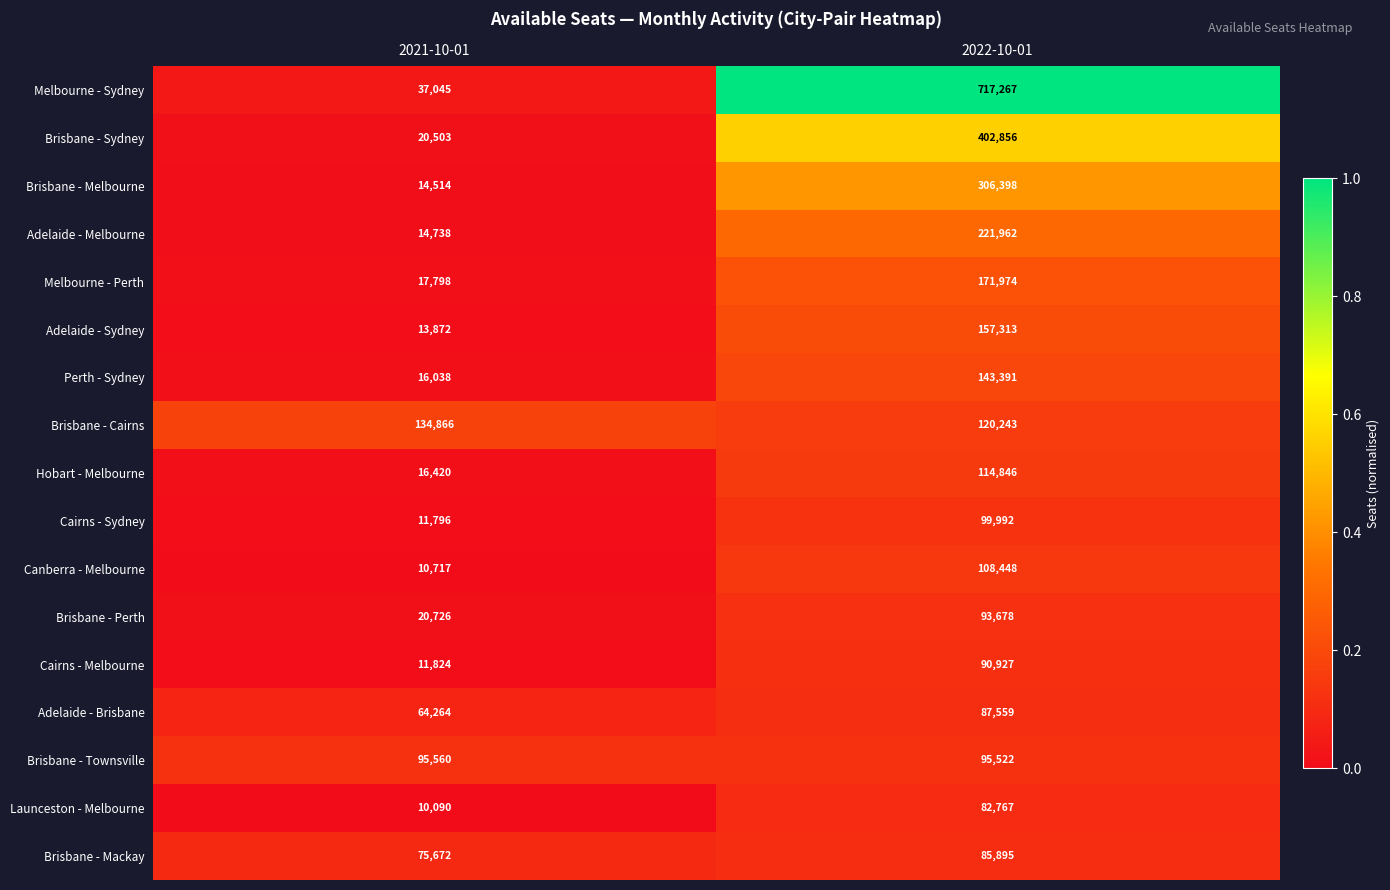

What is the maximum value shown in the chart?

717267